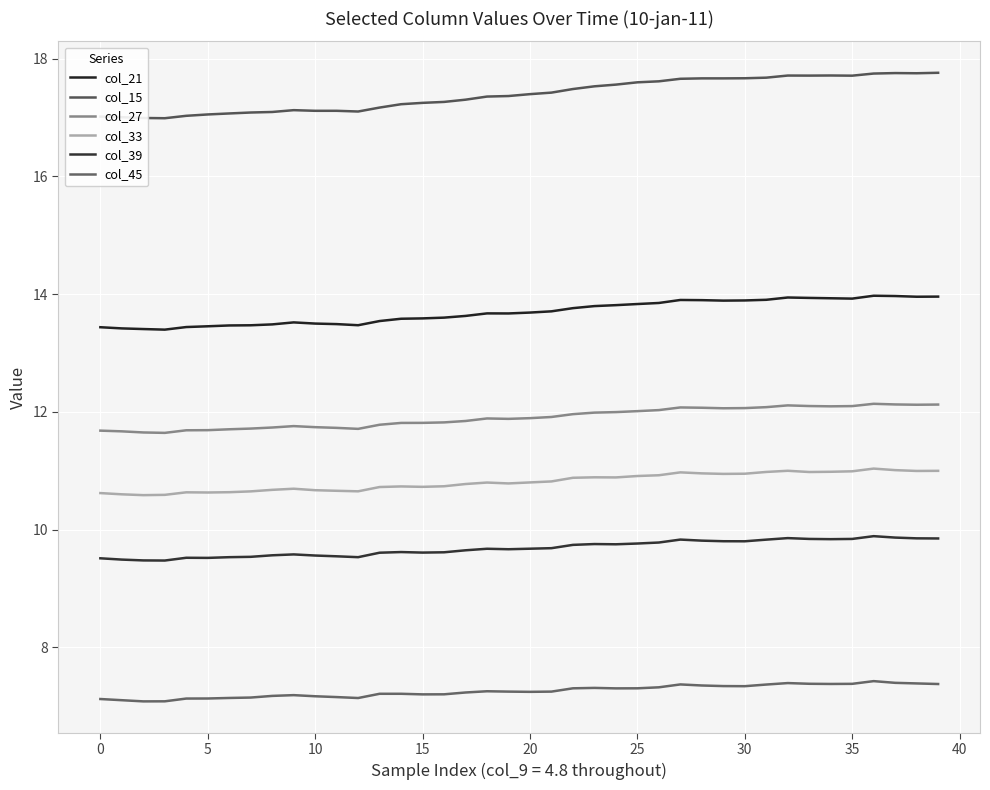

How many interior local valleys does the col_39 series have?

8